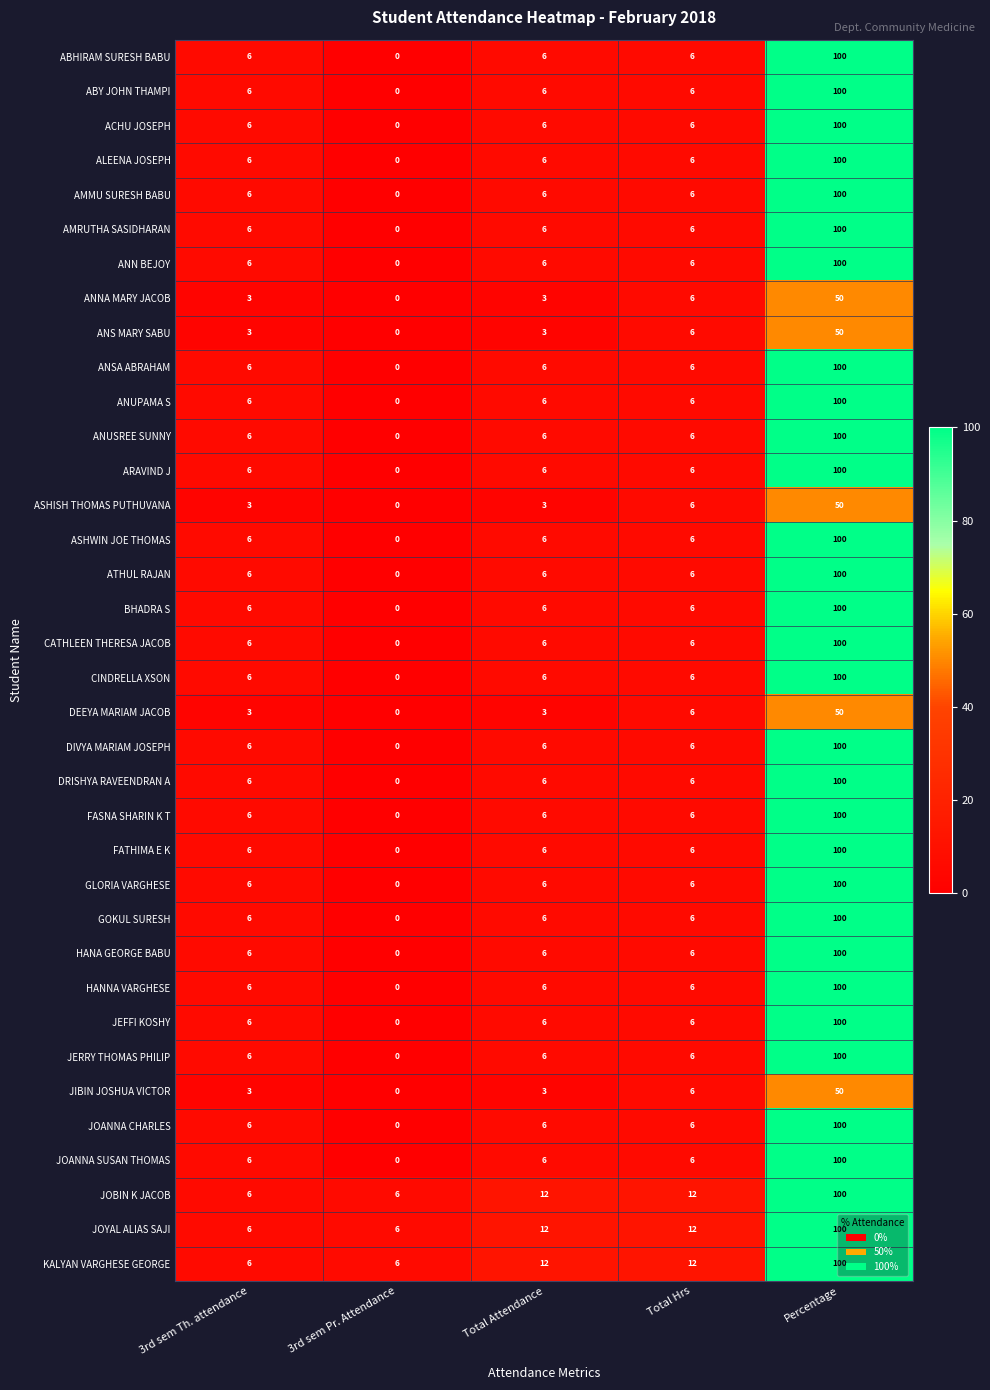

Which label corresponds to the smallest value in the chart?

3rd sem Pr. Attendance